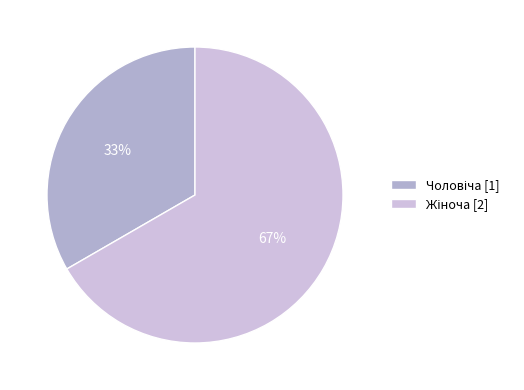

Is Жіноча the majority of the pie?

Yes